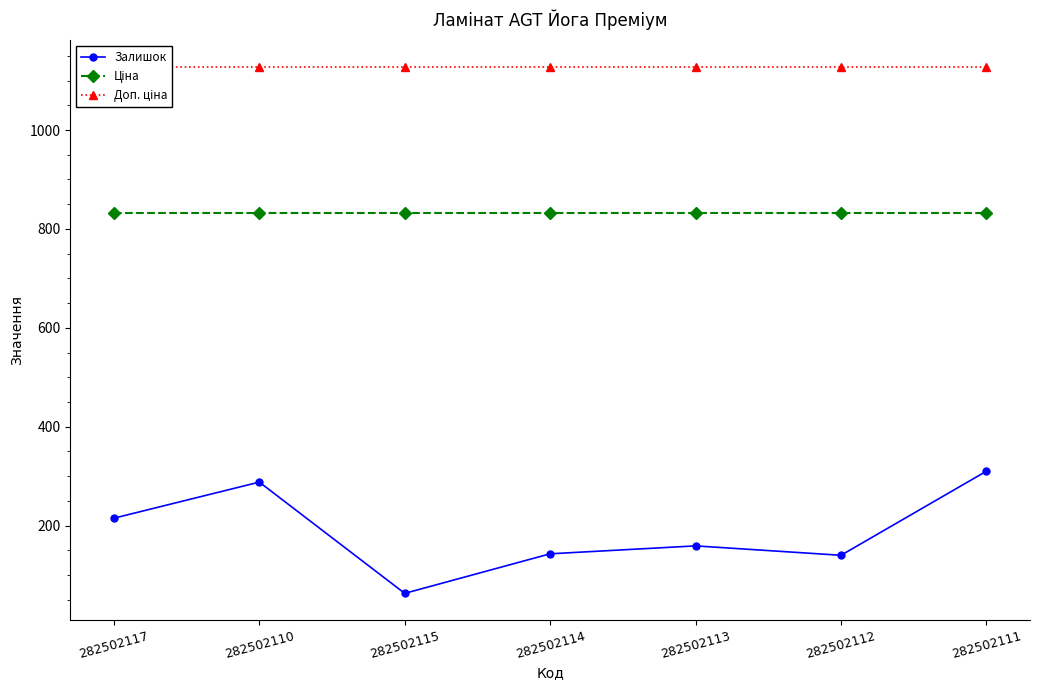

What is the label of the 3rd point from the right?

282502113